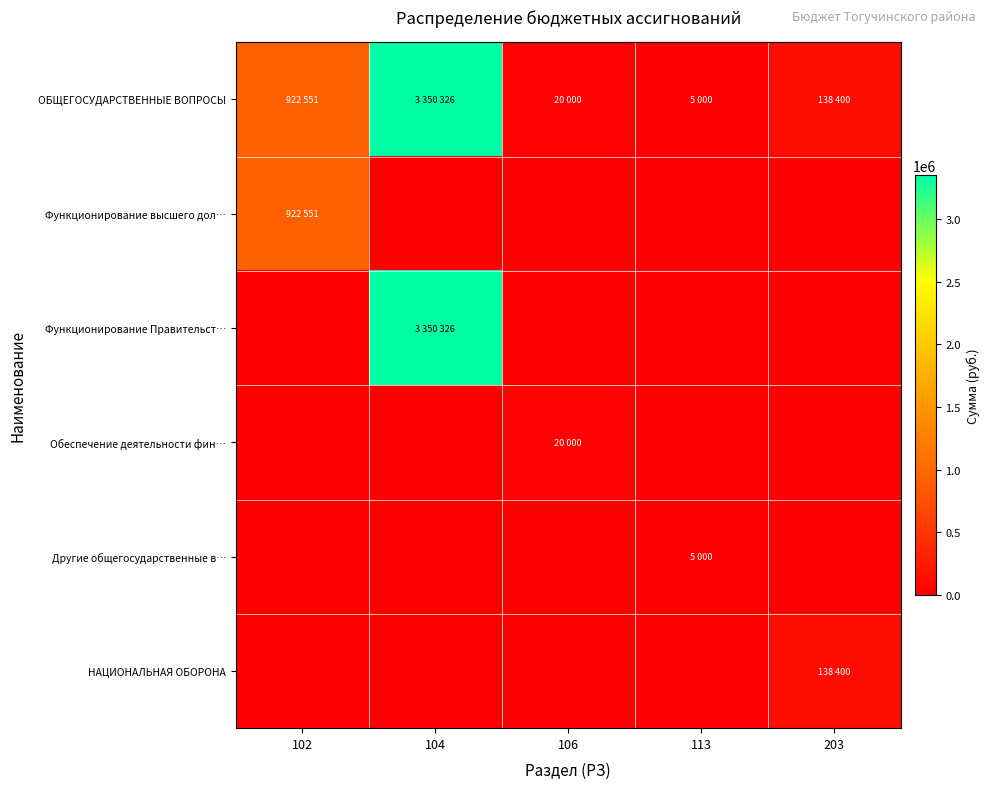

How many distinct data groups are displayed?

6